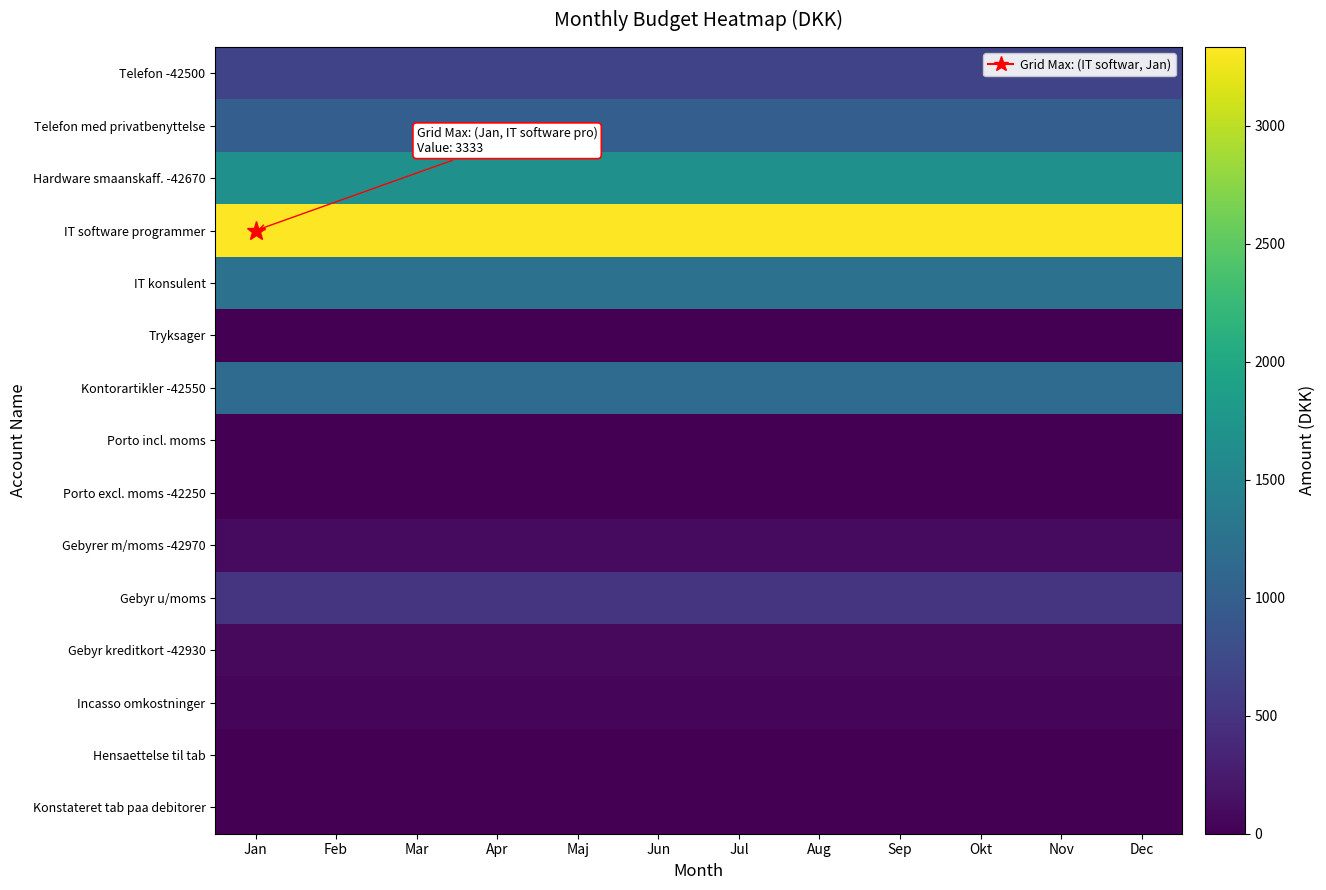

Count the number of data series in this chart.

15